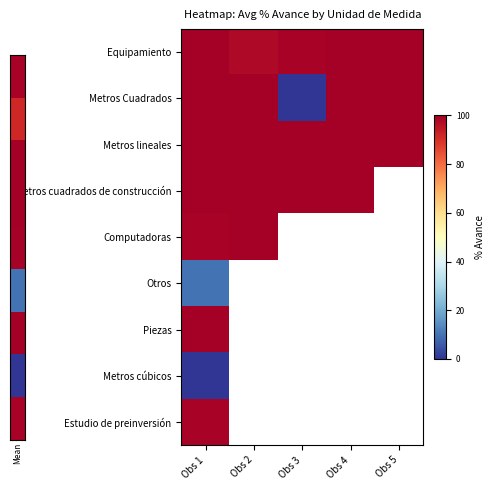

Which series has the widest spread of values?

Metros Cuadrados